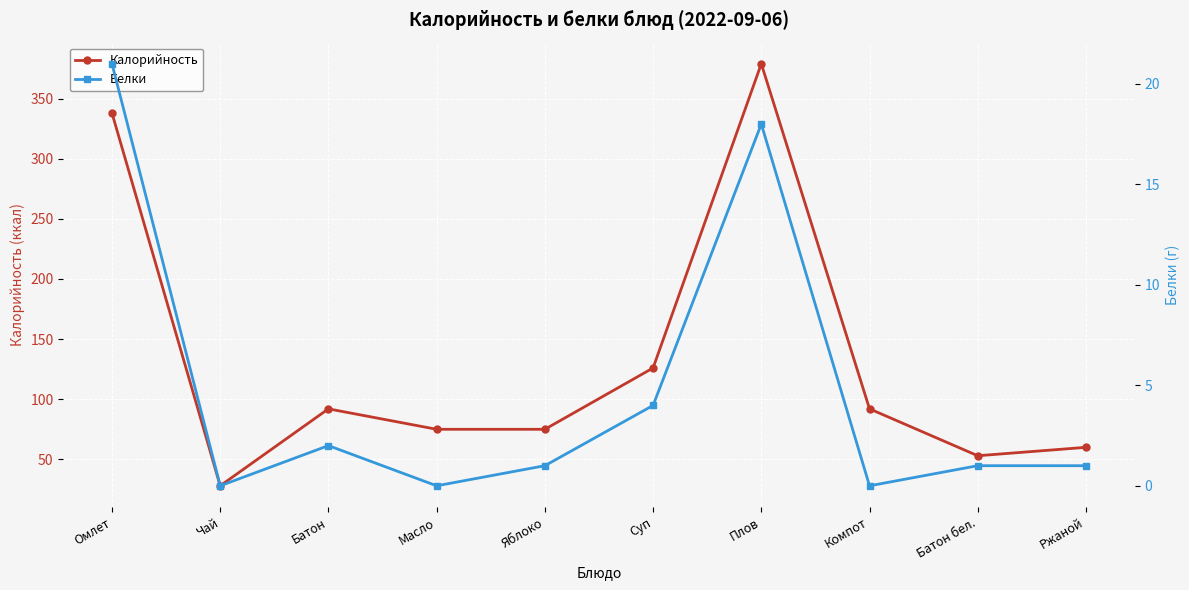

What are all the series names shown in the legend?

Калорийность, Белки